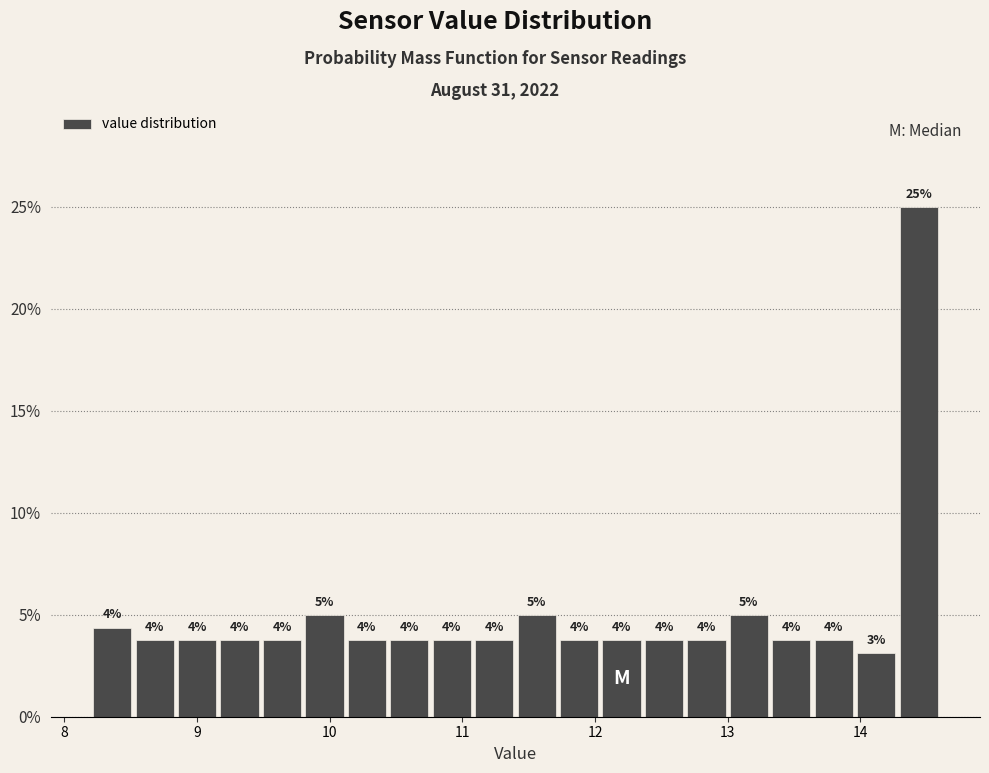

Around what value on the x-axis is the tallest bar? Give the approximate position of its centre, as read against the axis.

14.4